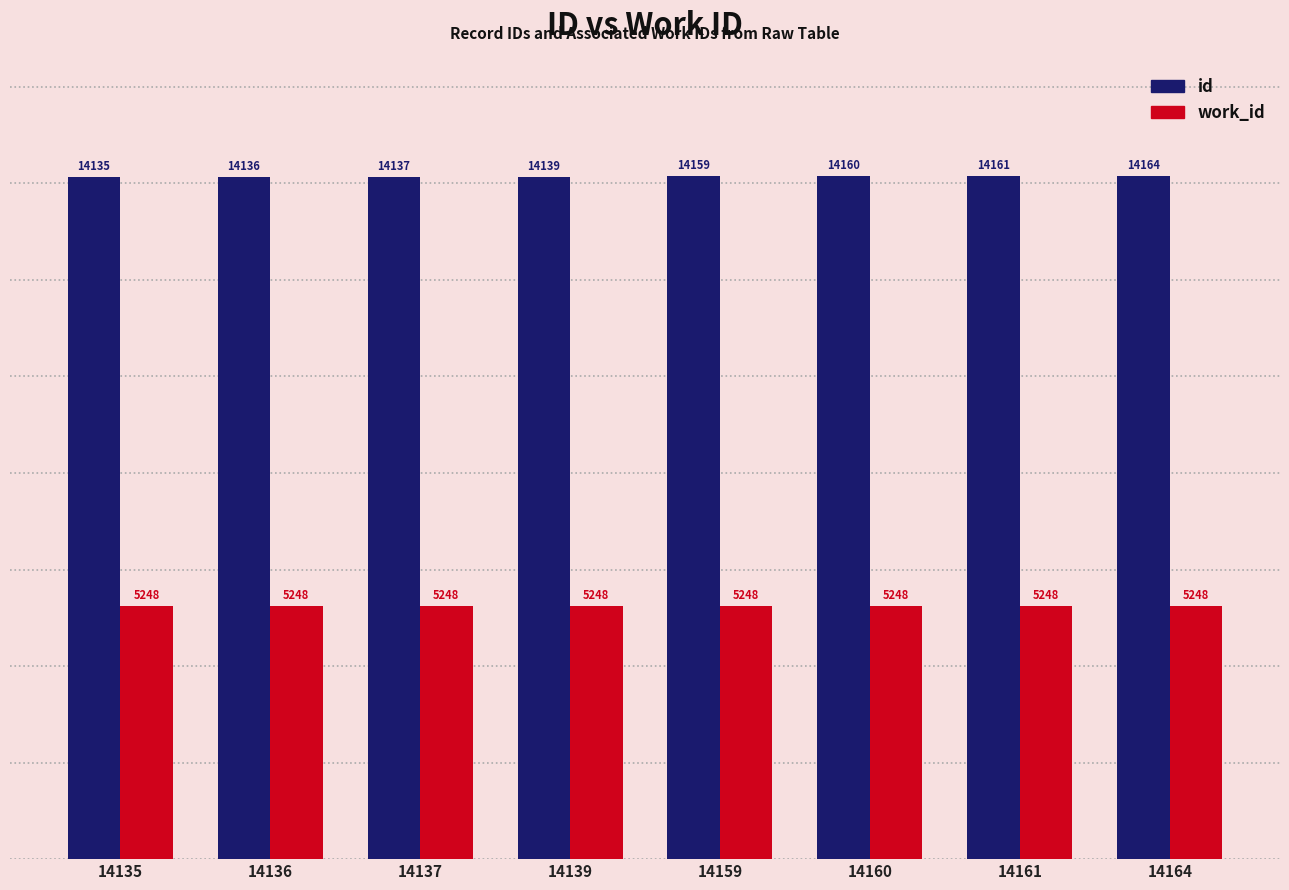

Rank the series by their maximum value, from highest to lowest.

id, work_id